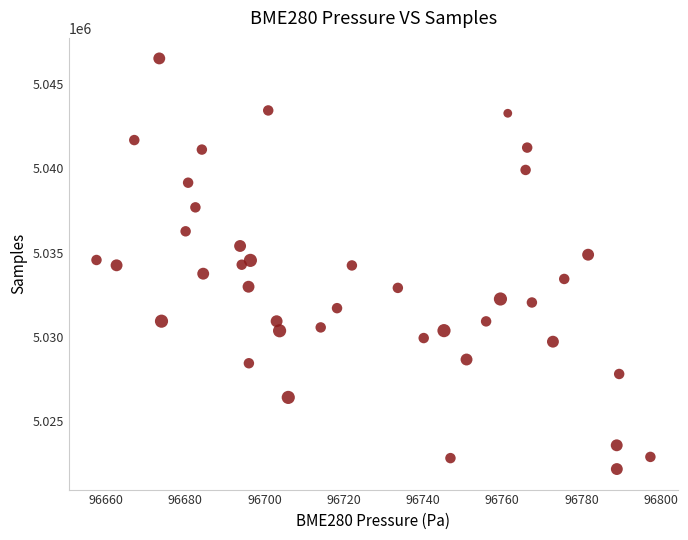

What is the range of Y values (max minus min)?

24338